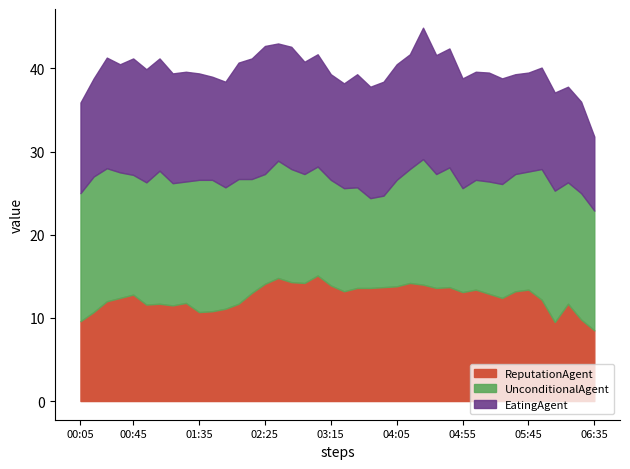

What is the maximum value for ReputationAgent?

15.1